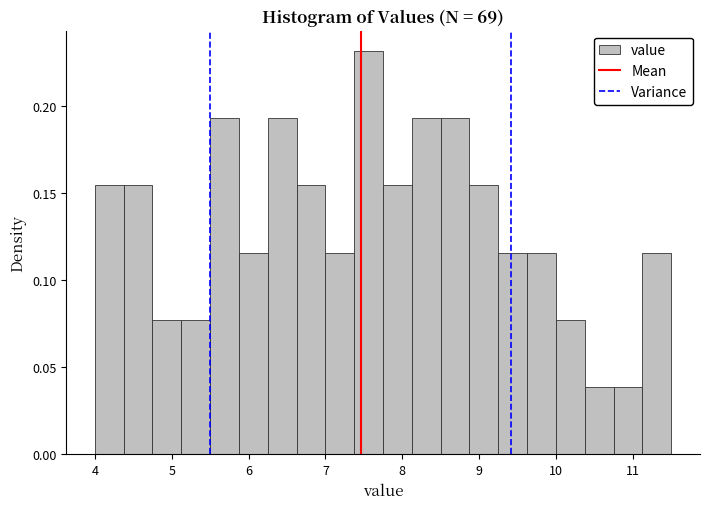

Read against the x-axis, roughly where is the centre of the tallest bar?

7.6